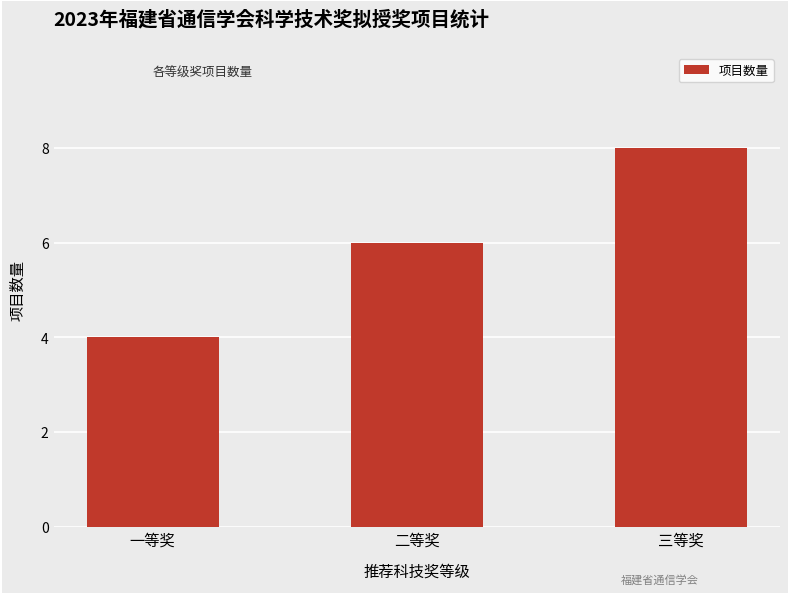

Rank the categories by value from highest to lowest.

三等奖, 二等奖, 一等奖